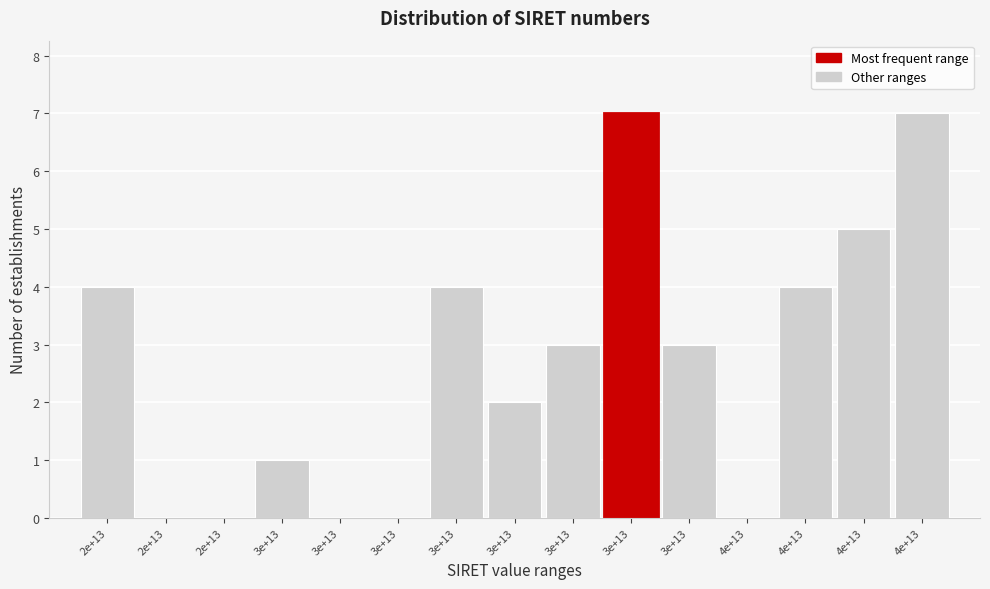

How many categories are shown in the chart?

15